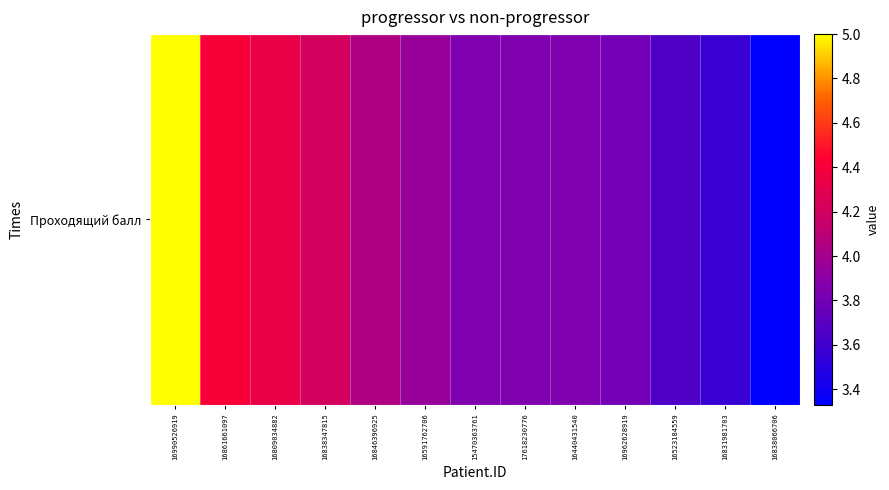

True or false: the data shows 2.1 at 16831981703.

False